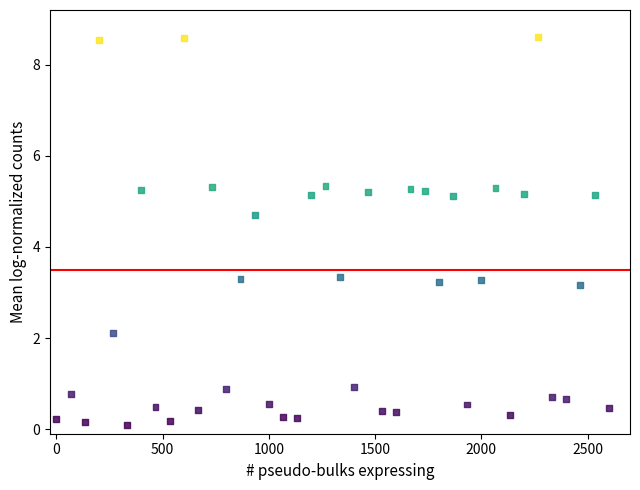

What is the range of Y values (max minus min)?

8.5